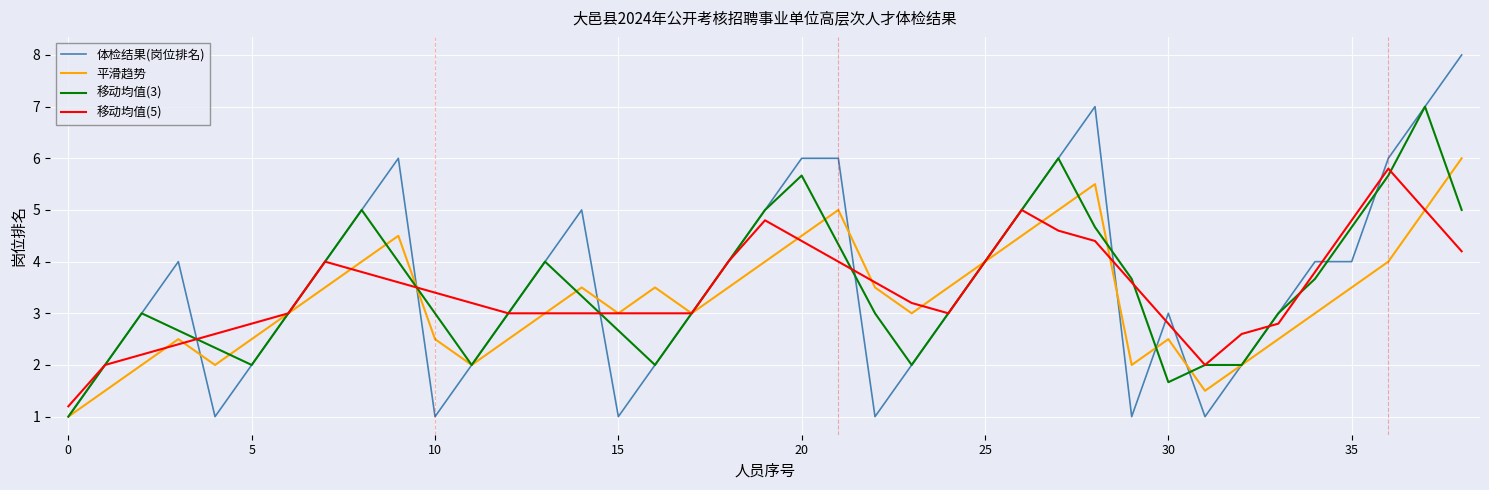

Rank the series by their average value, from highest to lowest.

体检结果(岗位排名), 移动均值(3), 移动均值(5), 平滑趋势